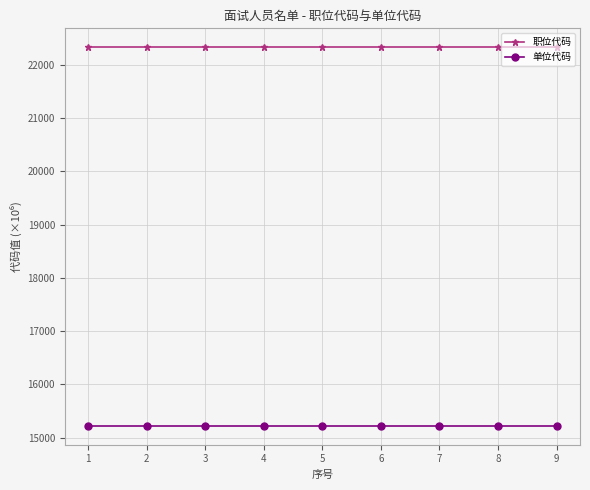

The value of 单位代码 at 7 is 15223.0. True or false?

True